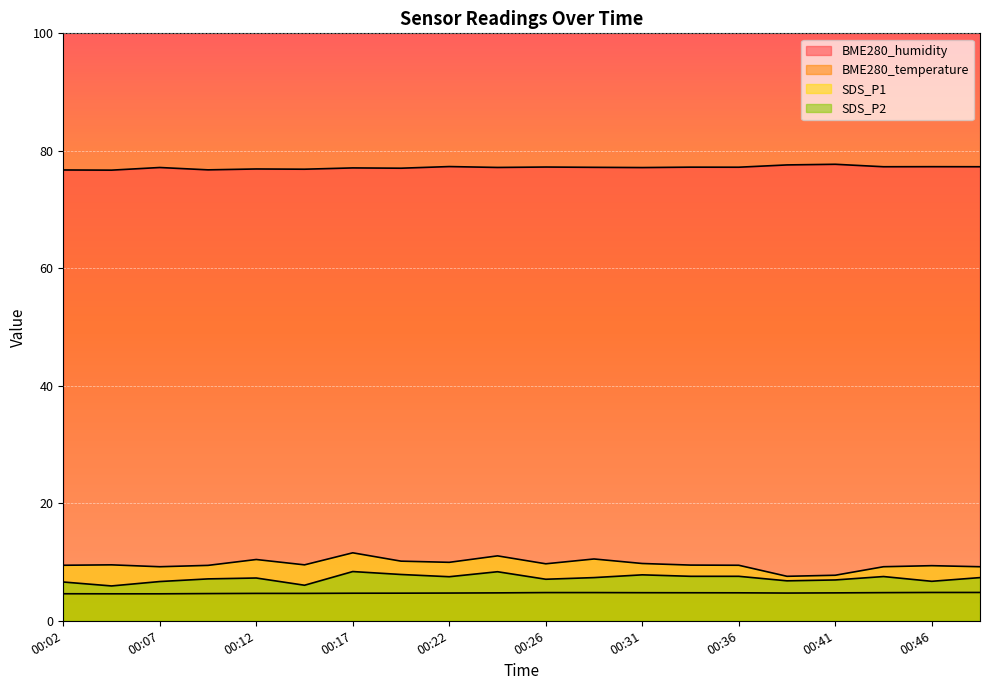

Count the number of data series in this chart.

4